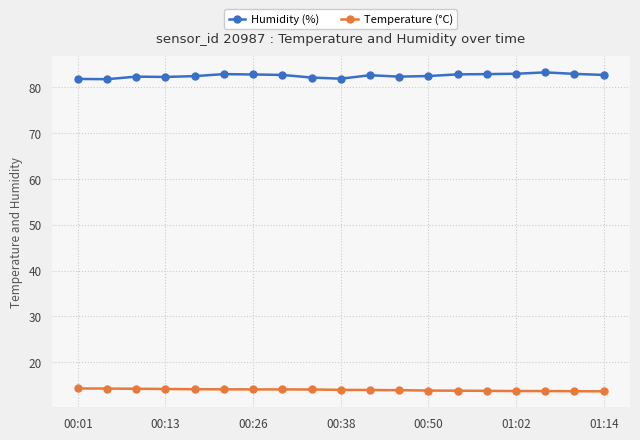

What is the value of the Temperature (°C) point at the 18th from the left?

13.7